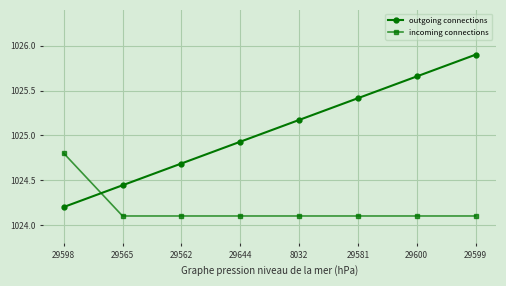

Between 29562 and 29581, which series saw the biggest shift?

outgoing connections